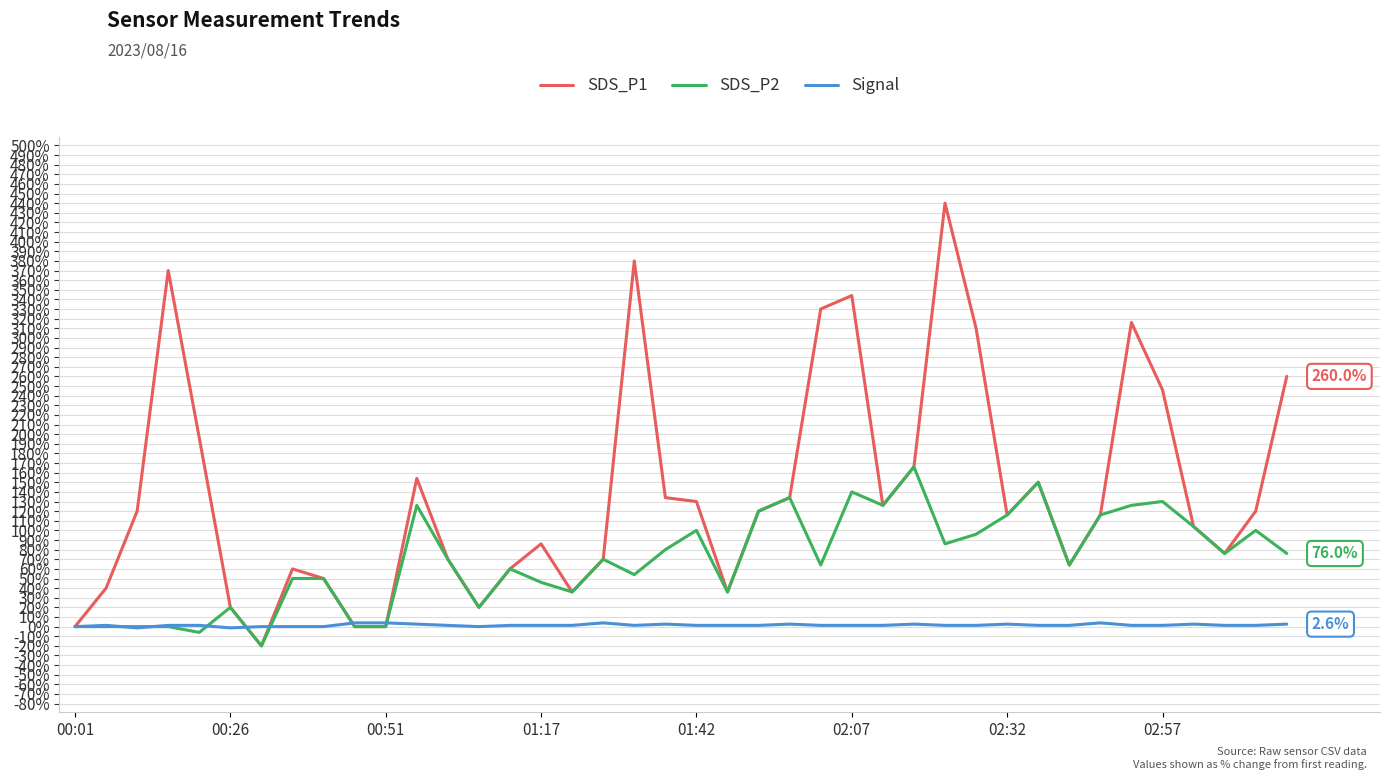

Rank the series by their average value, from highest to lowest.

SDS_P1, SDS_P2, Signal